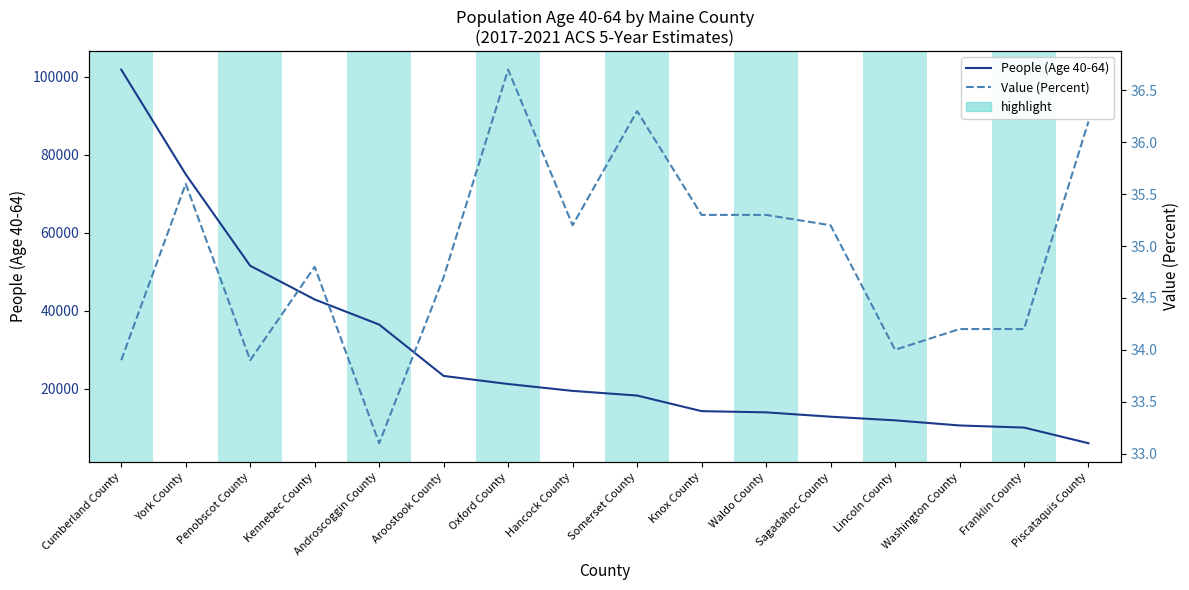

True or false: Value (Percent) has a value of 7.3 at Kennebec County.

False